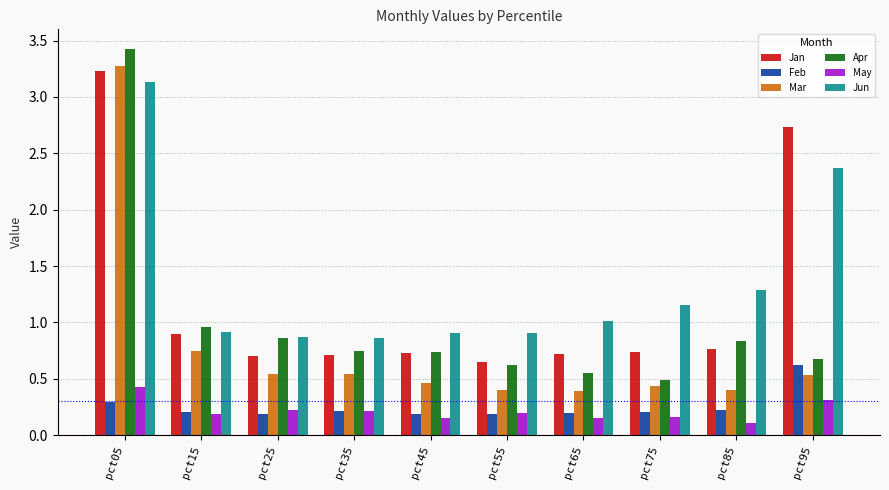

At which category does the chart reach its minimum across all series?

pct85